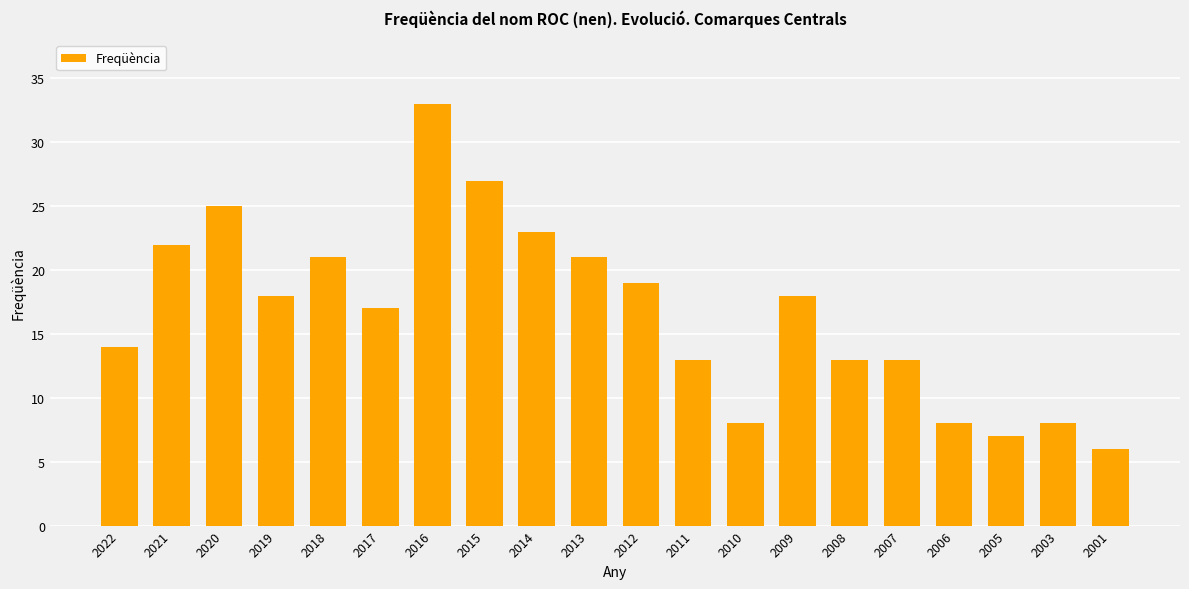

Where does the data first go above 18?

2021